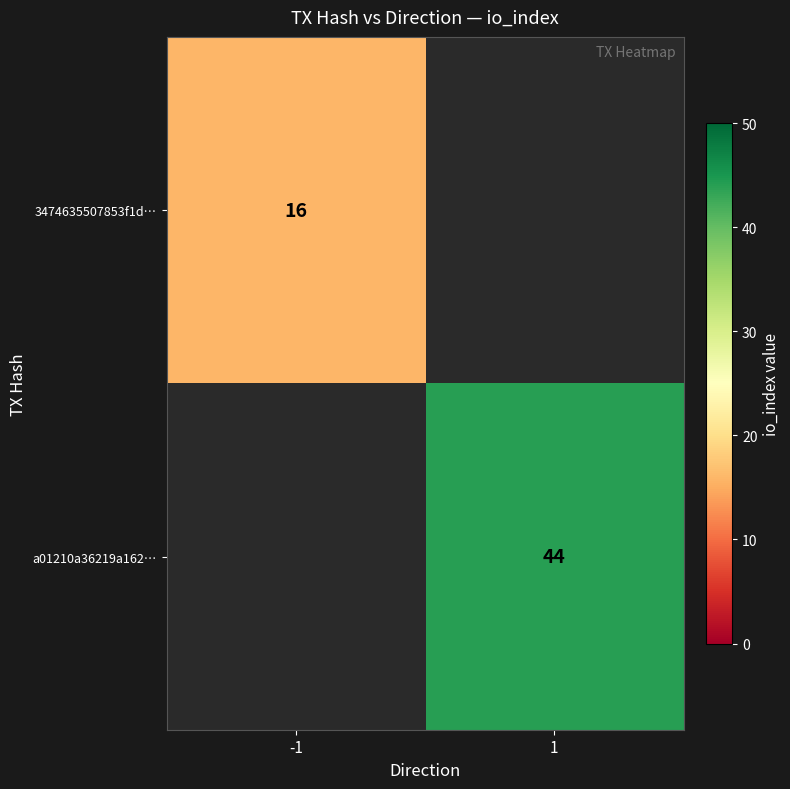

Is it true that 3474635507853f1d… equals 16 at -1?

True